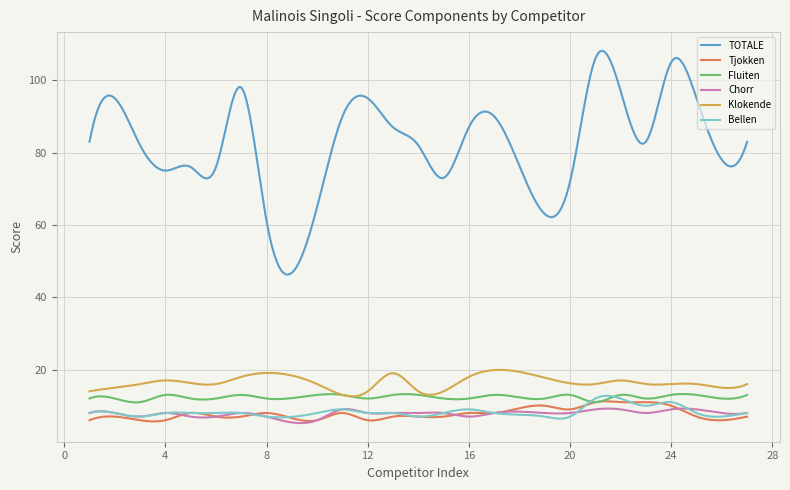

What is the greatest value displayed?

108.1